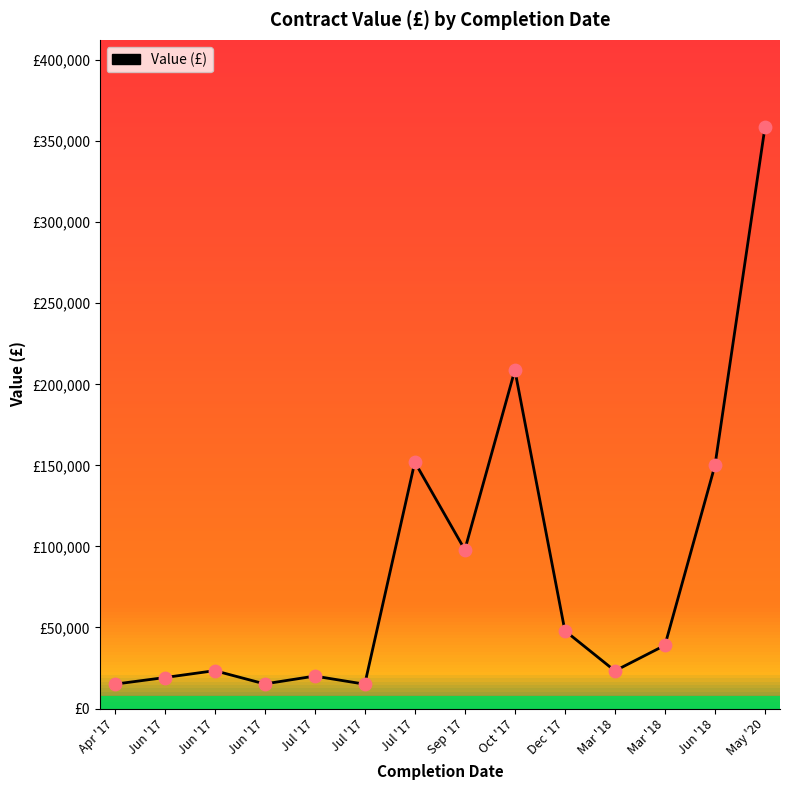

What is the change in value from Sep '17 to Mar '18?

-58933